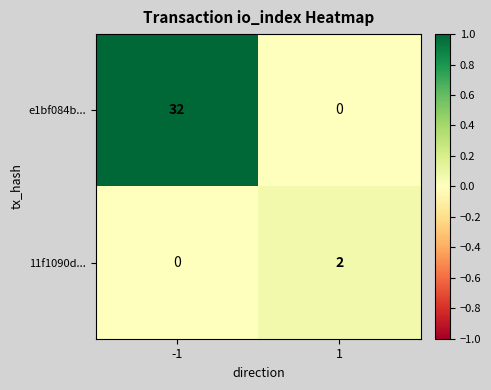

At 1, list the series in order from smallest to largest.

e1bf084b..., 11f1090d...